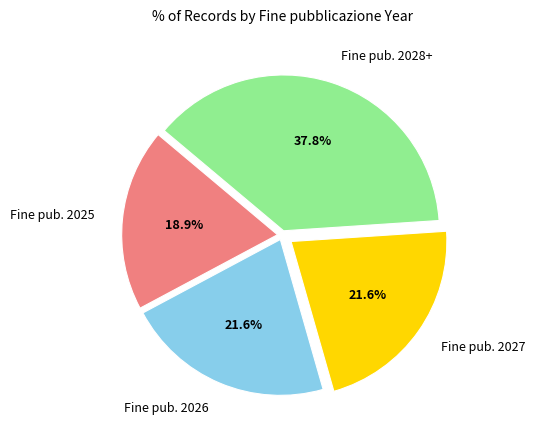

Count the number of slices in the pie.

4